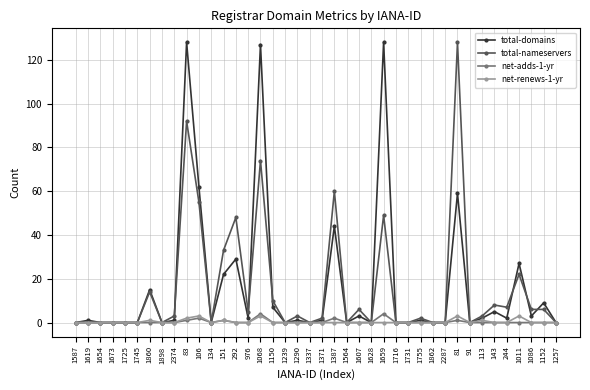

At which label is total-nameservers closest to 64?

1387